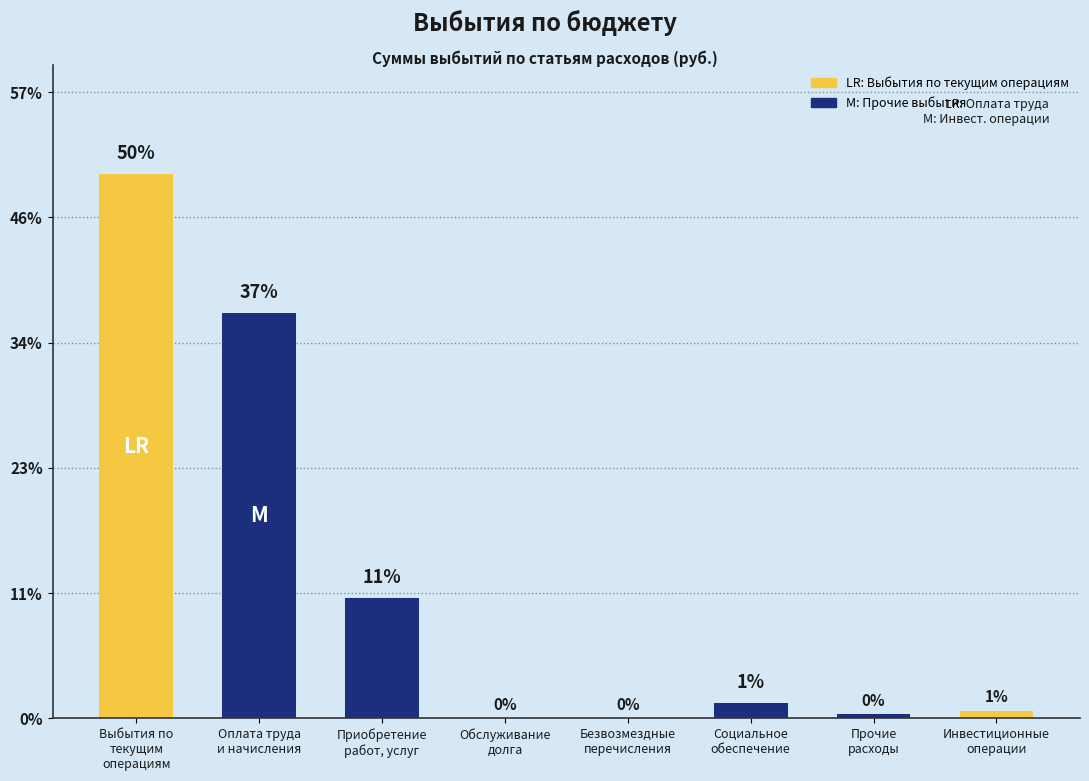

How many series are shown in this chart?

1